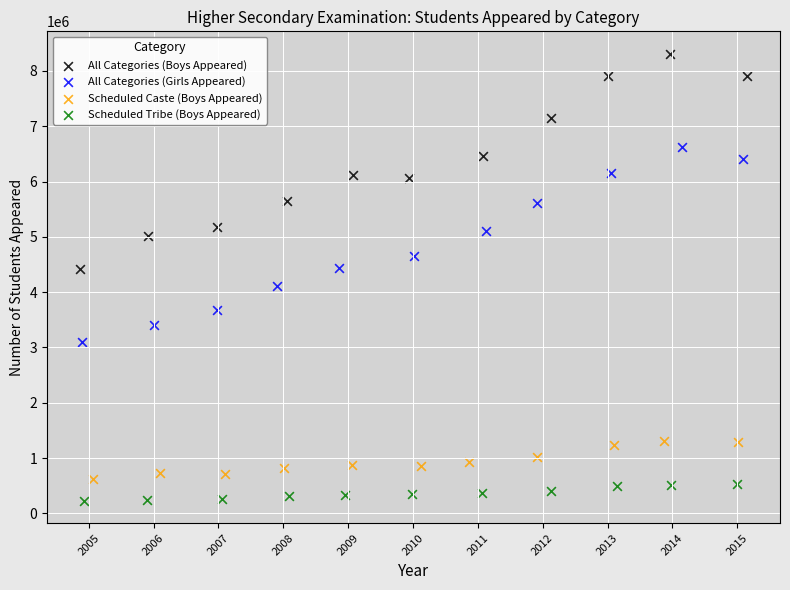

Which series reaches the maximum Y coordinate?

All Categories (Boys Appeared)